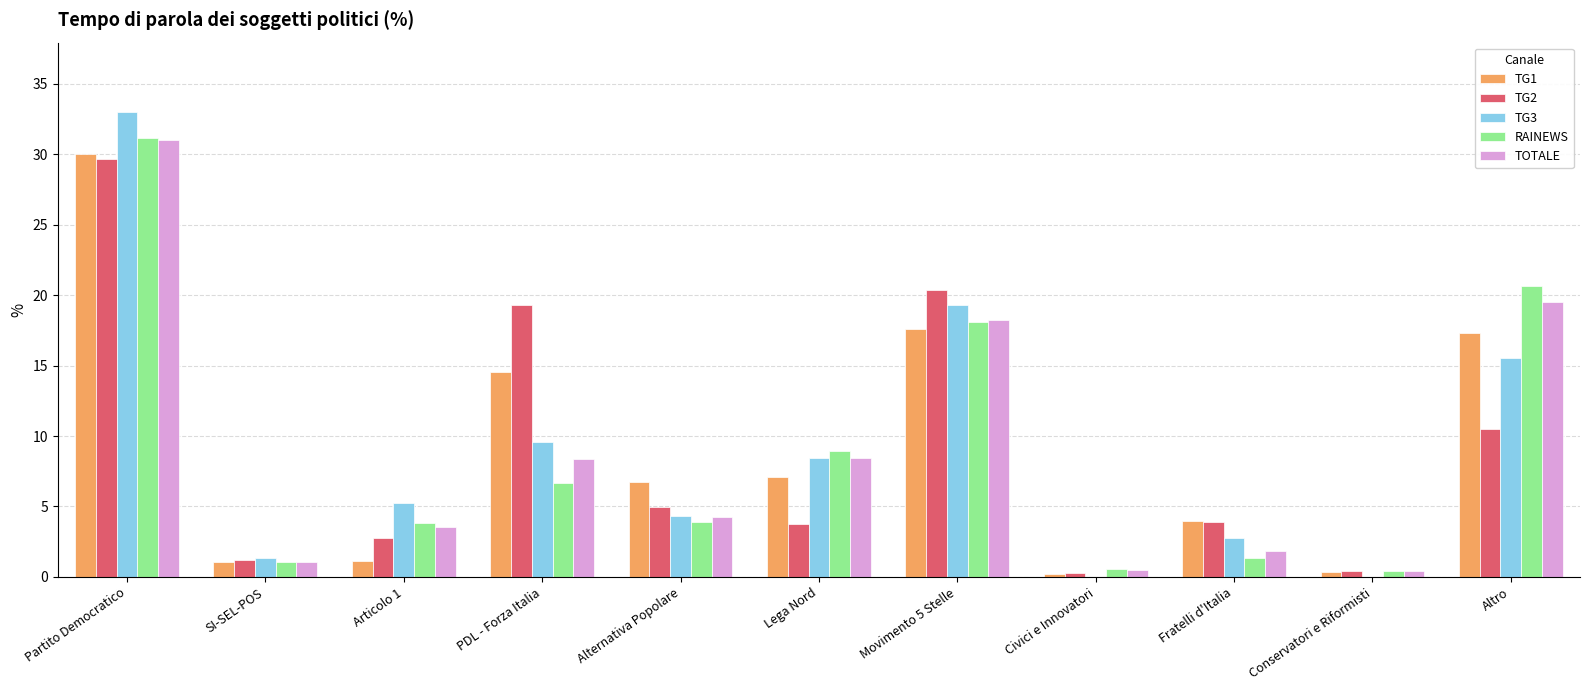

What is the total value across all series at Articolo 1?

16.4